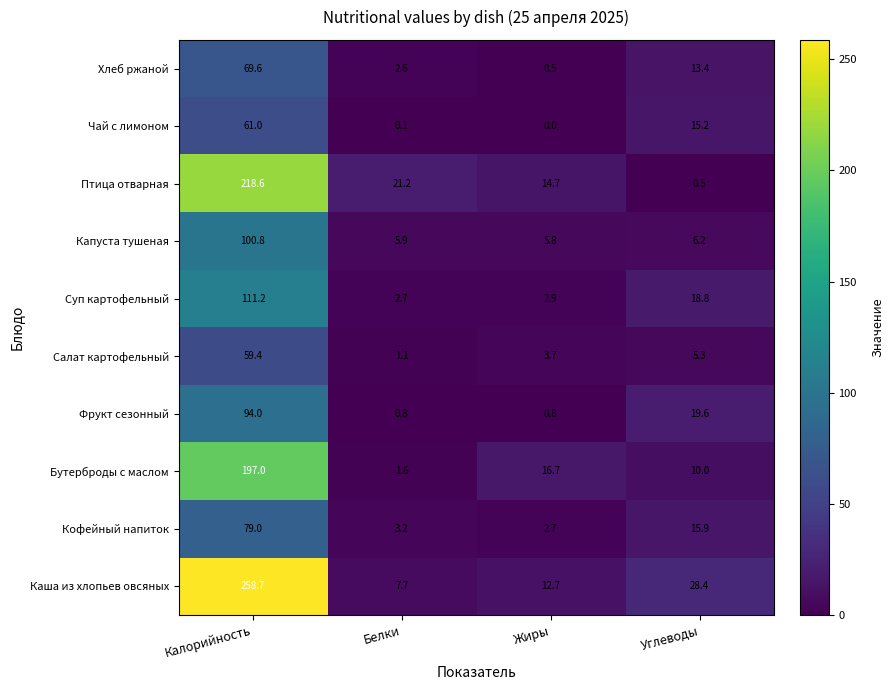

How many series are shown in this chart?

10